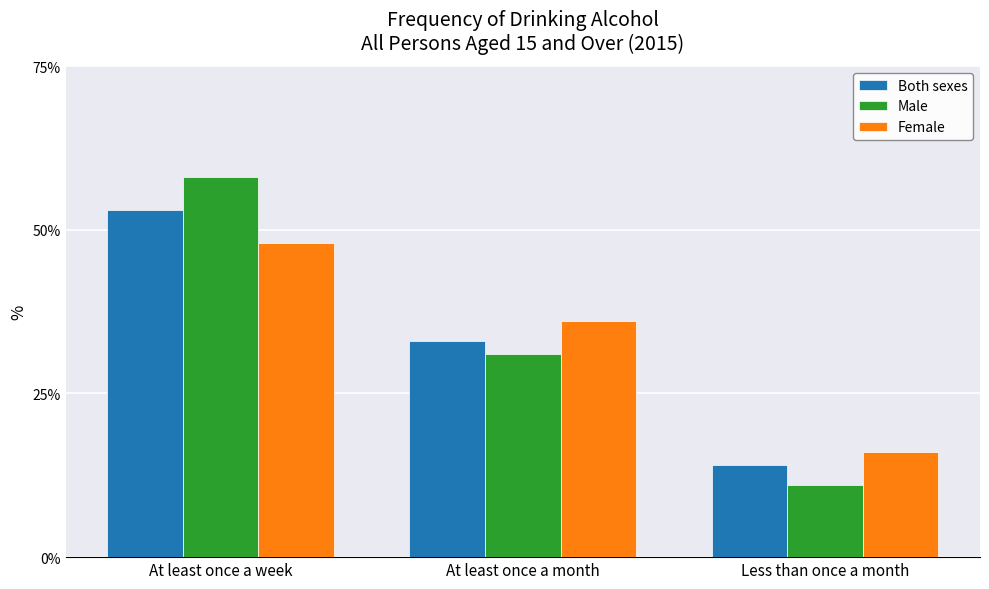

How many values in the Female series are below 36?

1